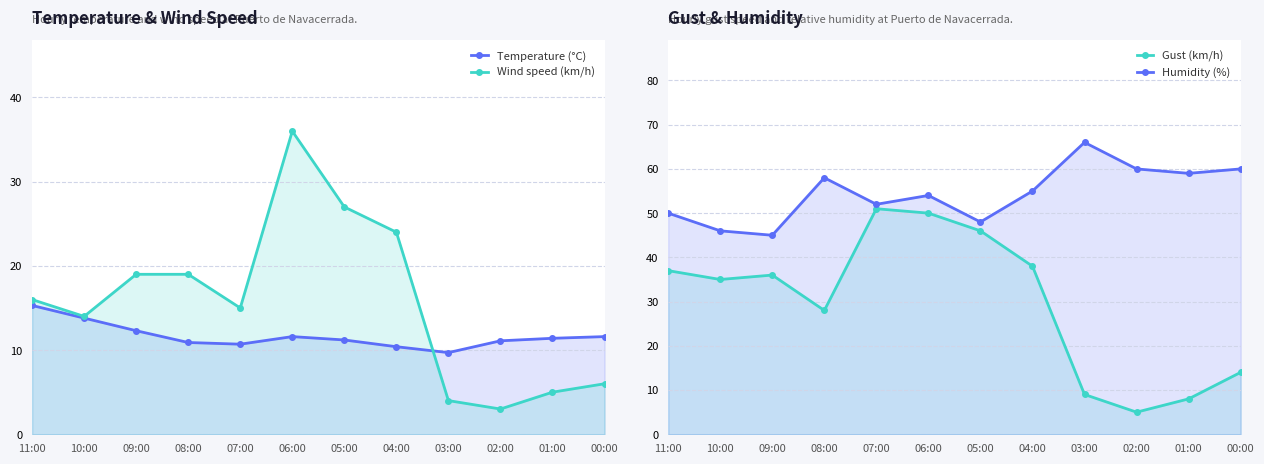

What is the approximate value of Temperature (°C) at 10:00?

13.8